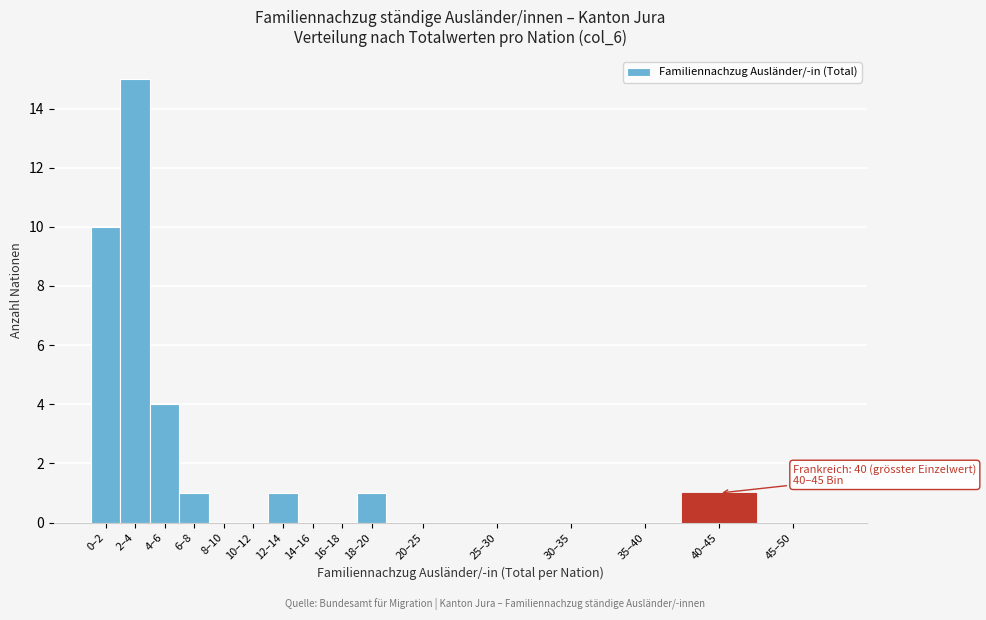

Reading left to right, what are all the values shown in this chart?

0–2=10	2–4=15	4–6=4	6–8=1	8–10=0	10–12=0	12–14=1	14–16=0	16–18=0	18–20=1	20–25=0	25–30=0	30–35=0	35–40=0	40–45=1	45–50=0